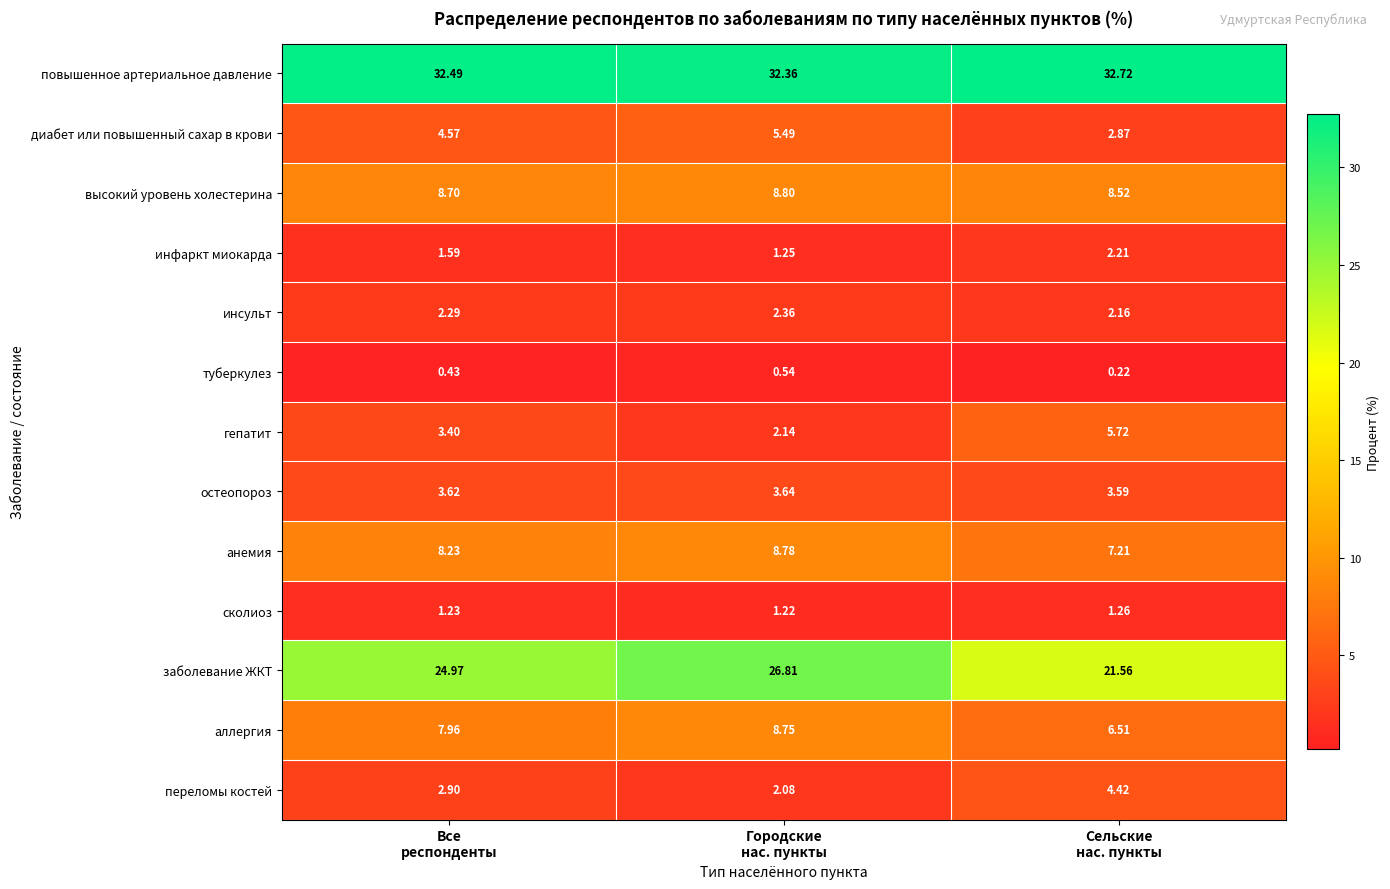

Rank the series by their maximum value, from lowest to highest.

туберкулез, сколиоз, инфаркт миокарда, инсульт, остеопороз, переломы костей, диабет или повышенный сахар в крови, гепатит, аллергия, анемия, высокий уровень холестерина, заболевание ЖКТ, повышенное артериальное давление